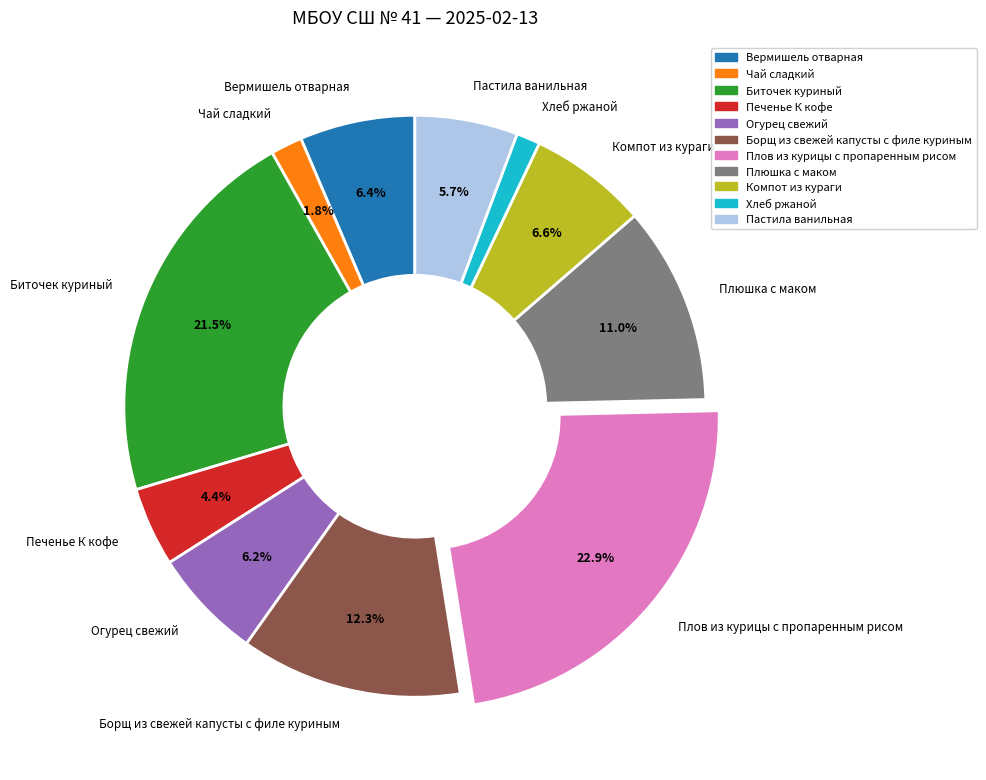

Is there any slice that represents more than half of the pie?

No